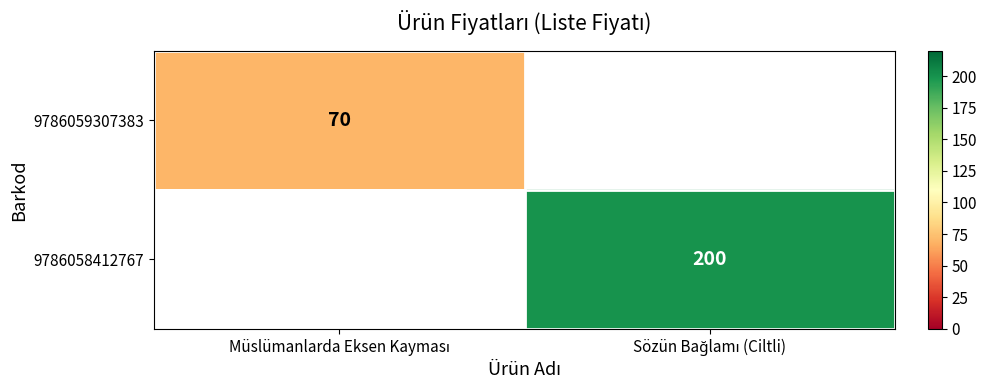

At how many categories does at least one series exceed 144?

1